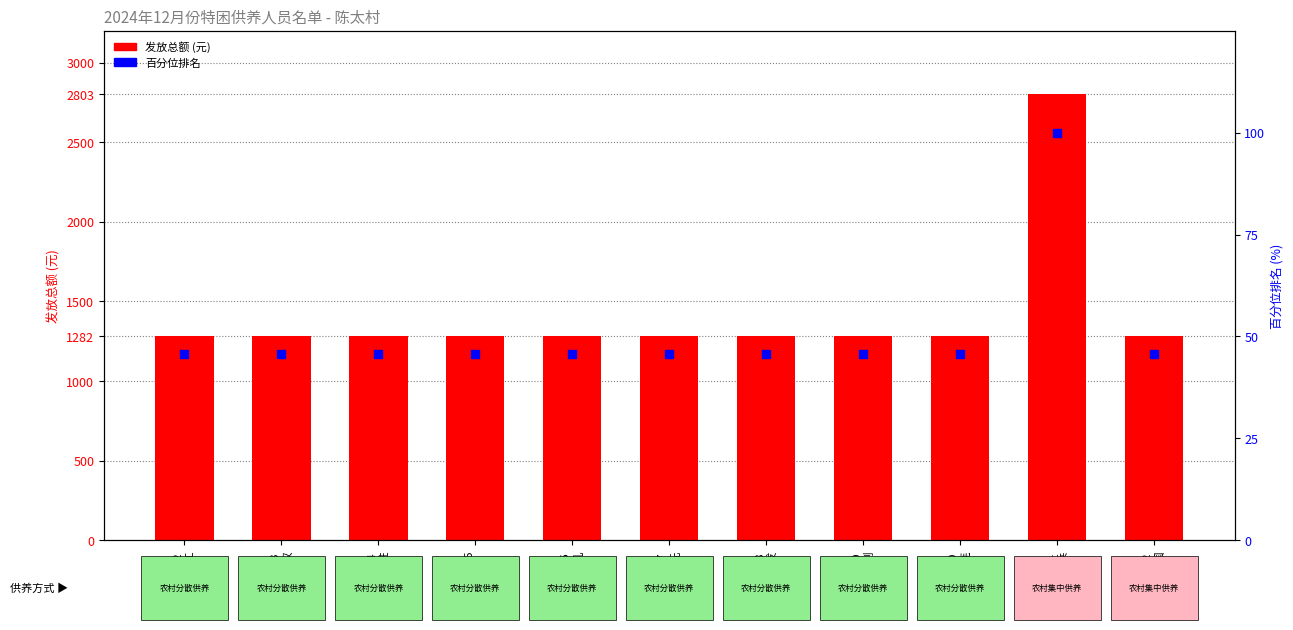

Is the value of 百分位排名 at 序29
尹*刚 greater than the value of 发放总额 at 序26
陈*凡?

No